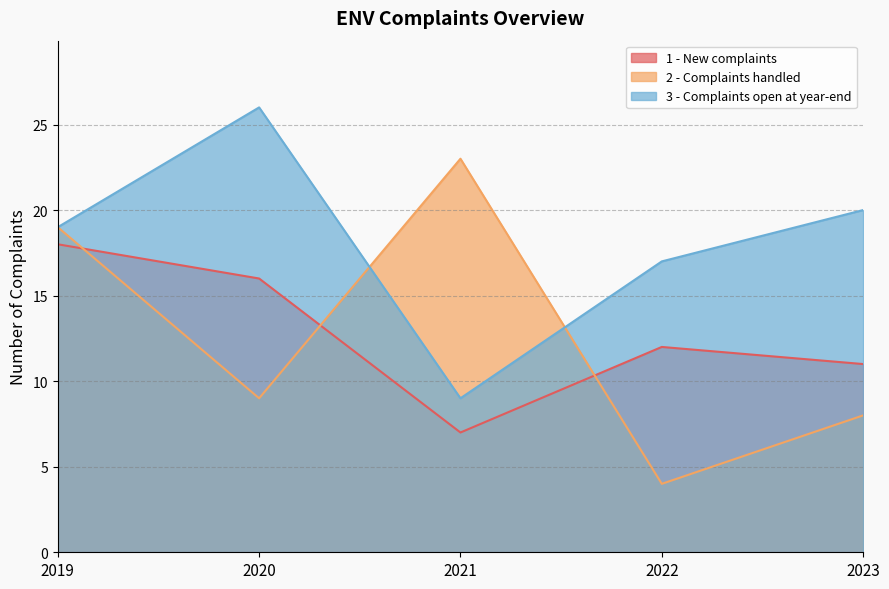

What are all the series names shown in the legend?

1 - New complaints, 2 - Complaints handled, 3 - Complaints open at year-end